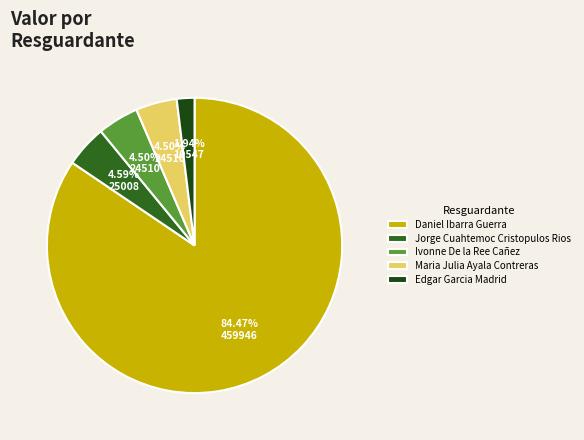

To the nearest percent, what portion does Daniel Ibarra Guerra represent?

84%